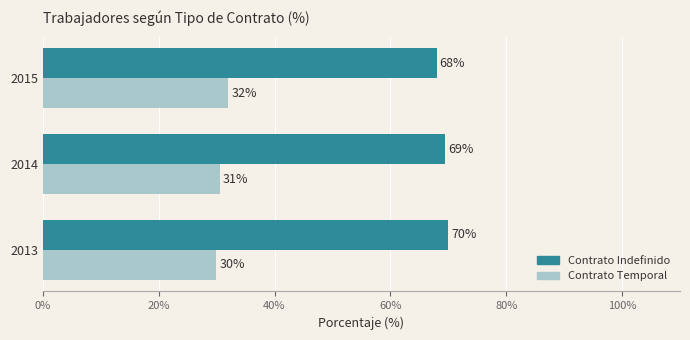

The value of Contrato Temporal at 2015 is 45.2. True or false?

False